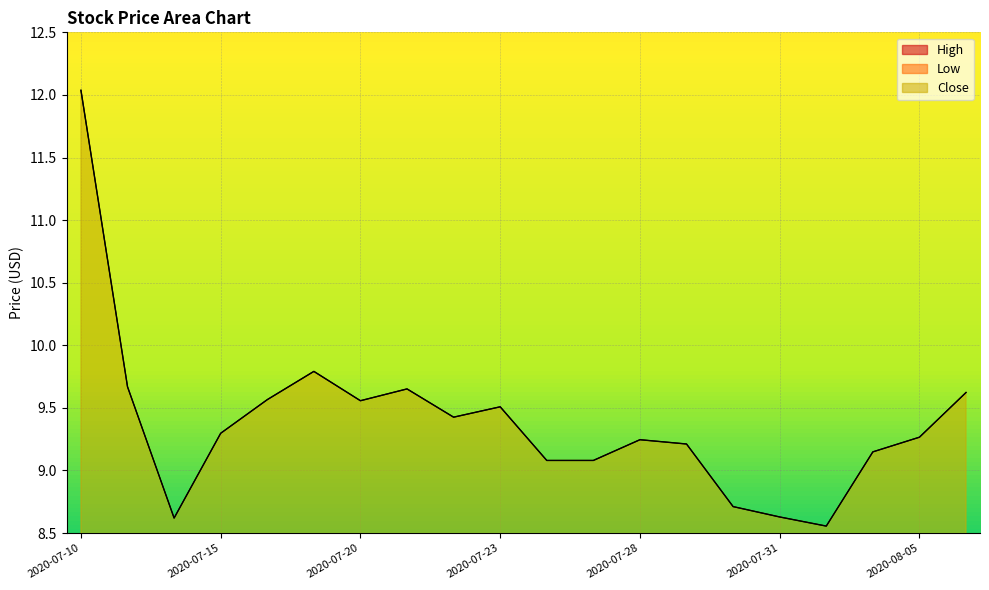

What is the difference between the maximum and minimum values in the High series?

5.8